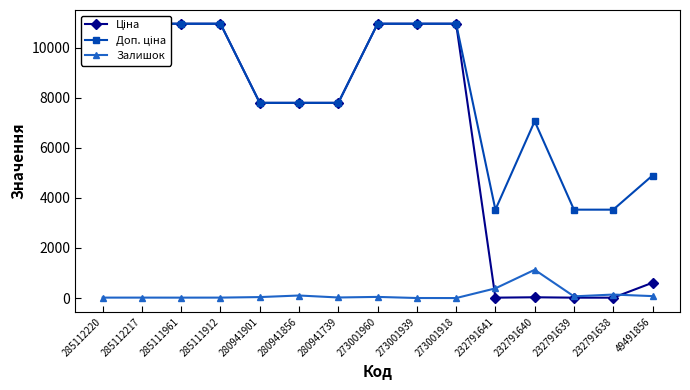

True or false: Ціна has a value of 10952.0 at 273001939.

True